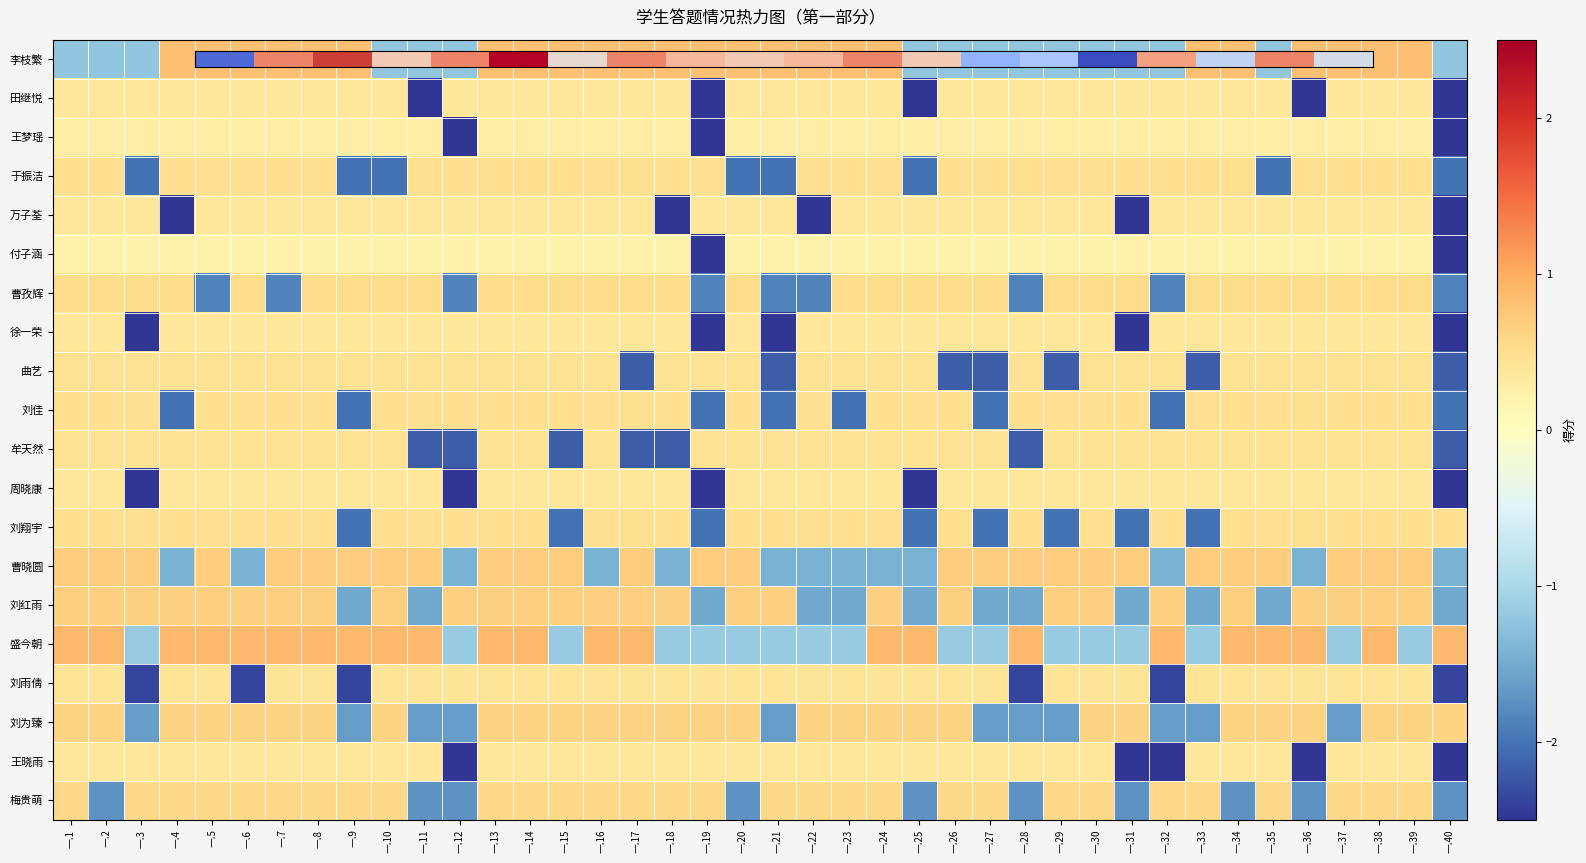

How many negative values does the 牟天然 series have?

7